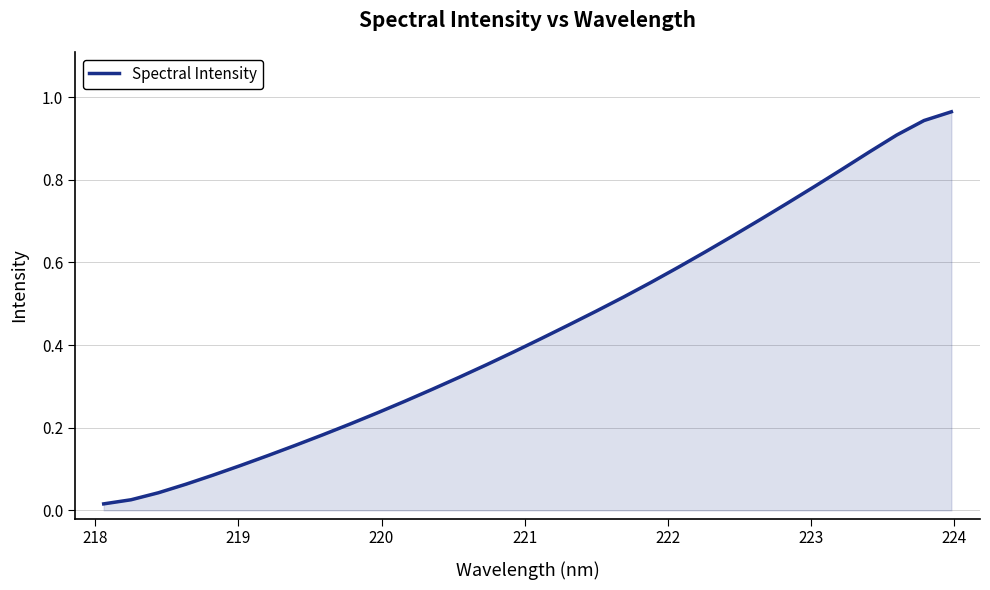

Reading right to left, what are all the values shown in this chart?

1.0	0.9	0.9	0.9	0.8	0.8	0.7	0.7	0.7	0.6	0.6	0.6	0.5	0.5	0.4	0.4	0.4	0.4	0.3	0.3	0.3	0.2	0.2	0.2	0.2	0.1	0.1	0.1	0.1	0.0	0.0	0.0